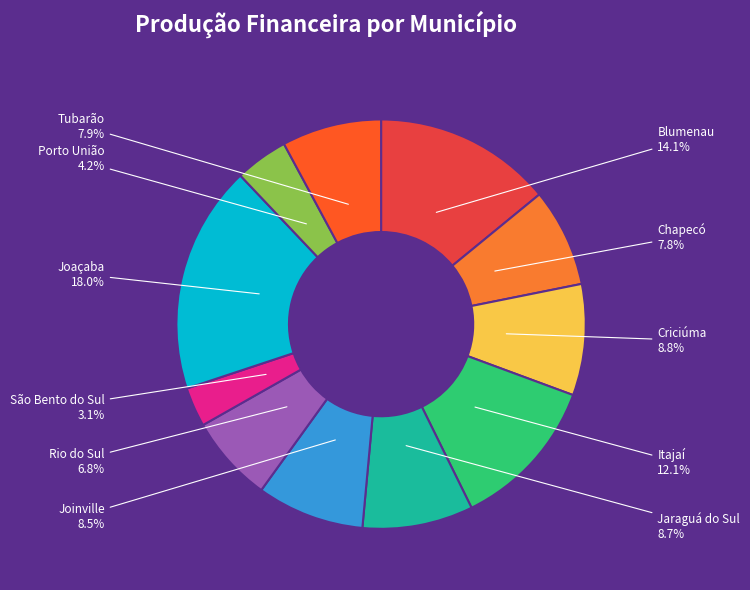

Count the number of slices in the pie.

11